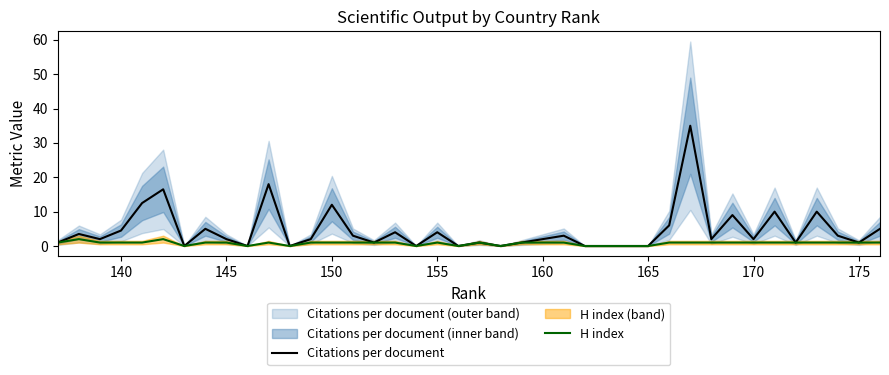

True or false: Citations per document and H index intersect in this chart.

False